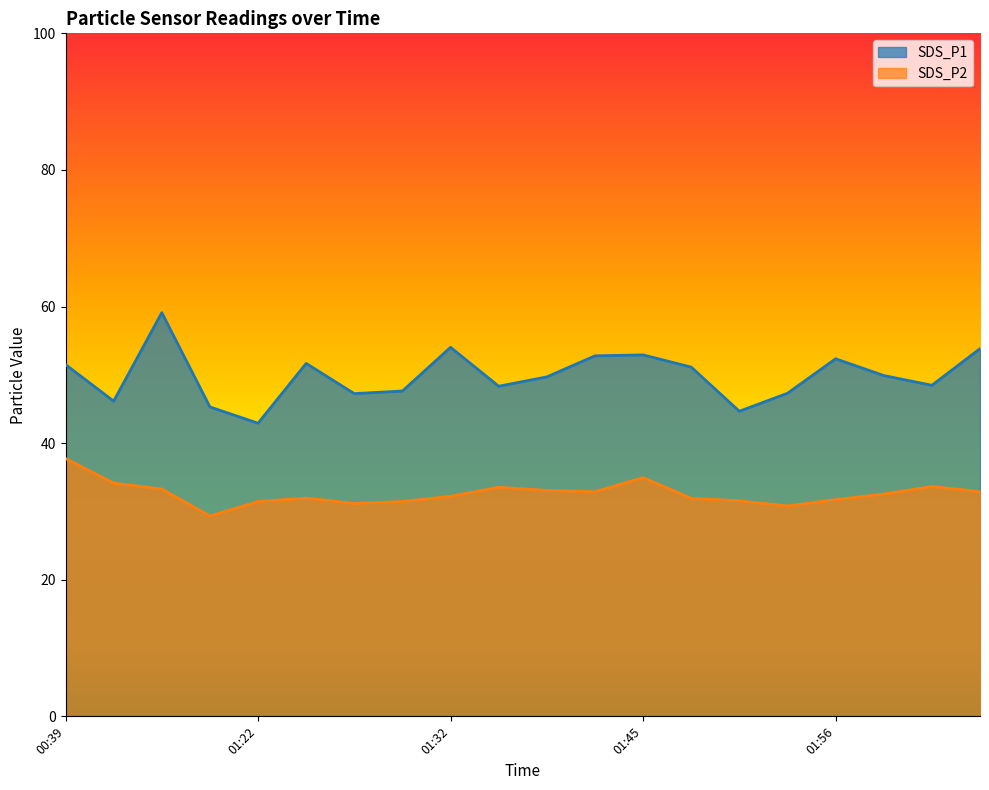

Between 00:44 and 01:56, which is larger?

00:44